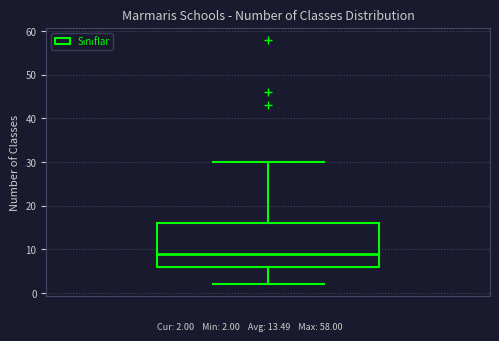

Transcribe this box plot: give where the median line is, the range the box spans, and where the two whiskers end, as read against the y-axis. The values are not printed on the chart, so give them approximately, as read against the axis.

median 9, box 6 to 16, whiskers 2 to 30